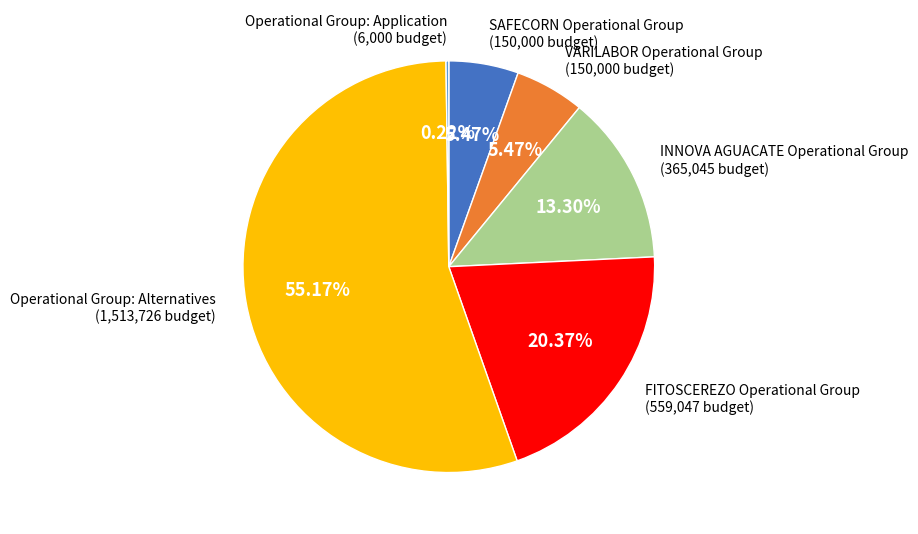

Which slice represents more than half of the pie?

Operational Group: Alternatives